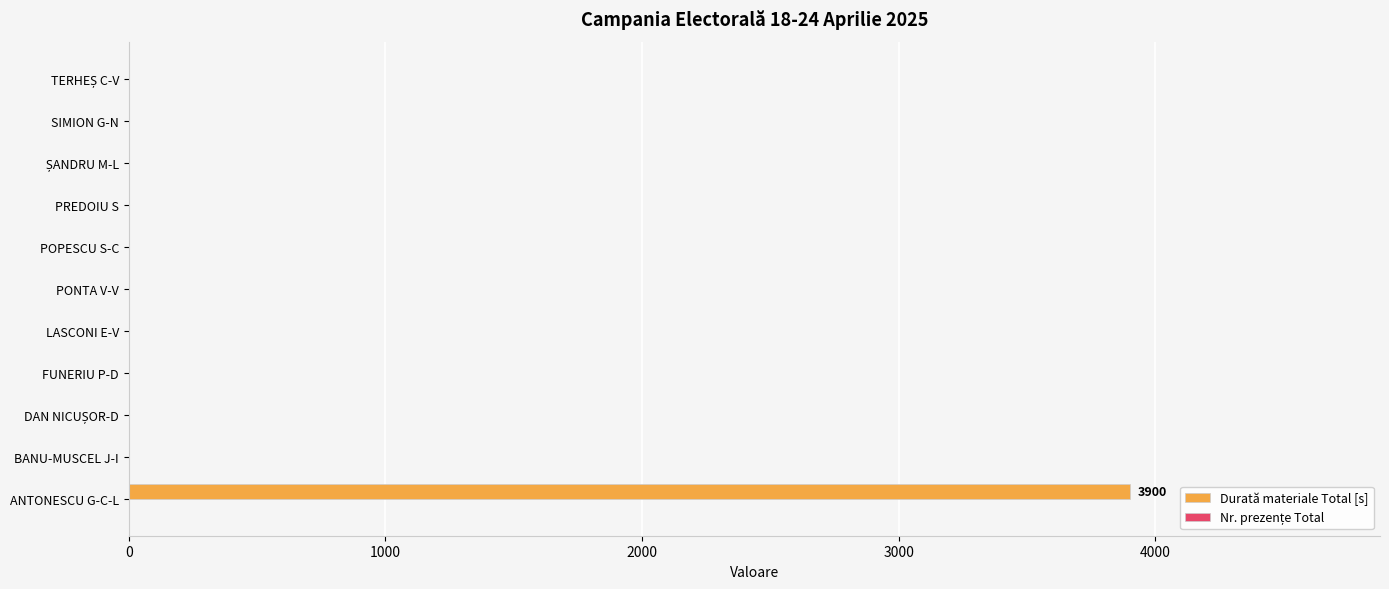

True or false: the data shows 0 at POPESCU S-C.

True